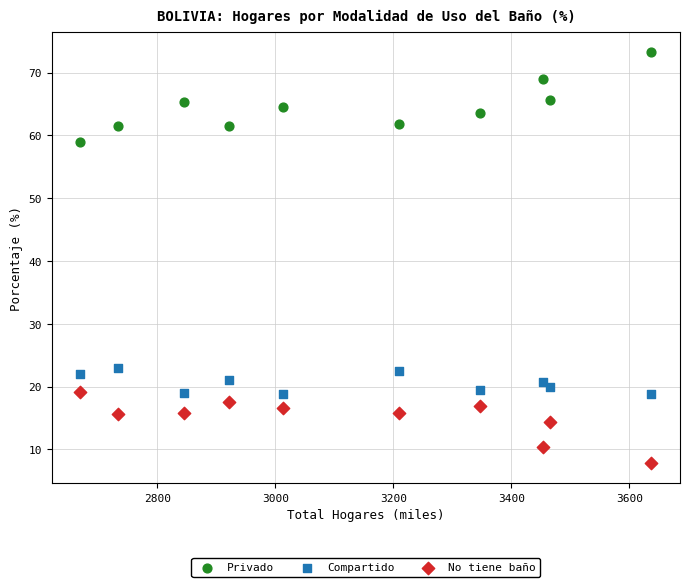

Which series contains the highest Y value?

Privado